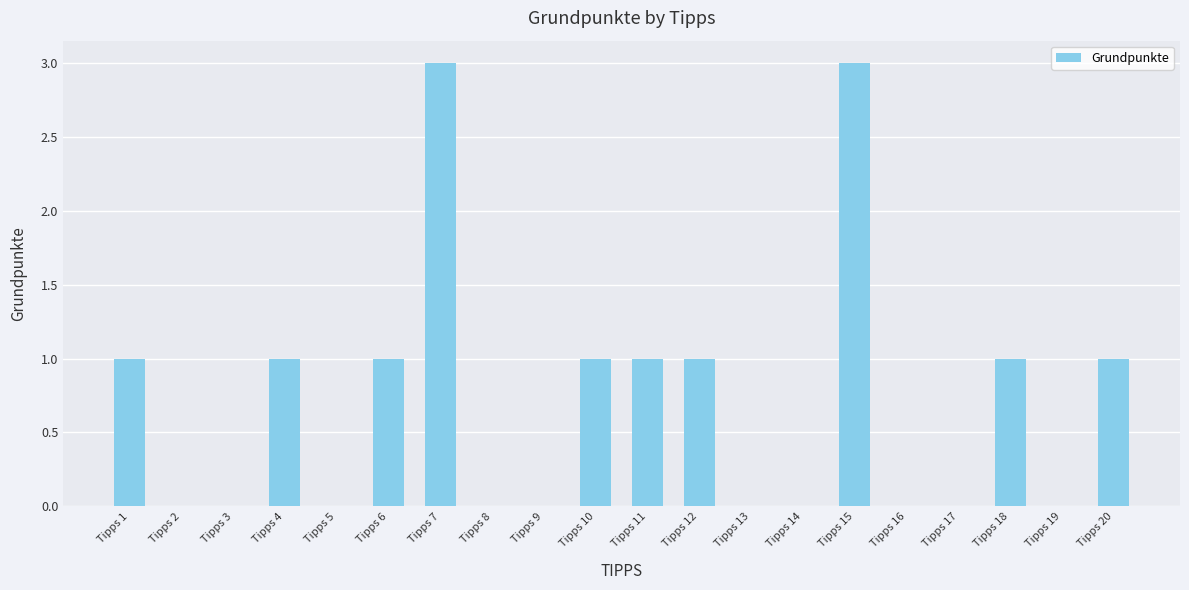

Are the bars grouped side by side (vs. stacked)?

No